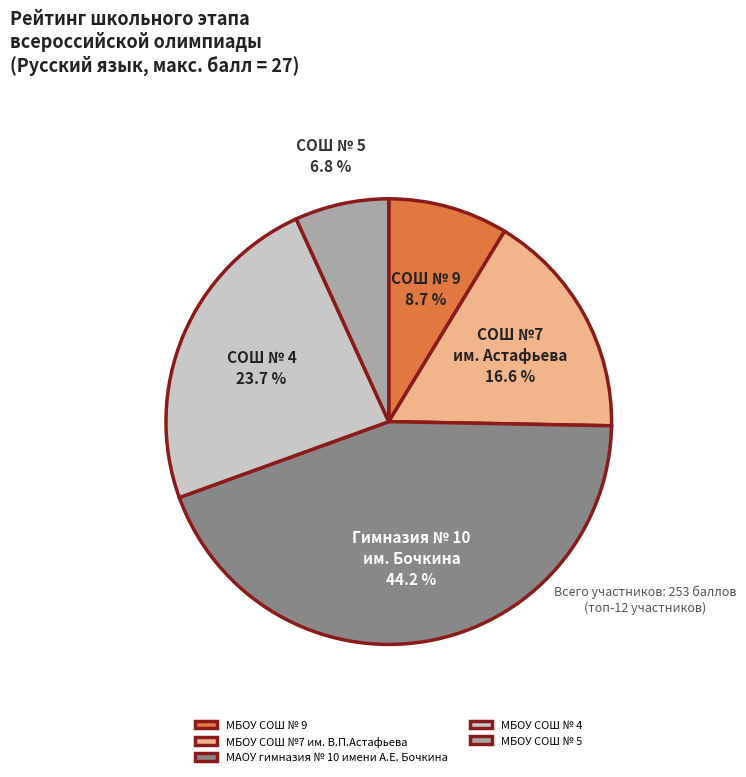

Rank the categories by value from highest to lowest.

МАОУ гимназия № 10 имени А.Е. Бочкина, МБОУ СОШ № 4, МБОУ СОШ №7 им. В.П.Астафьева, МБОУ СОШ № 9, МБОУ СОШ № 5